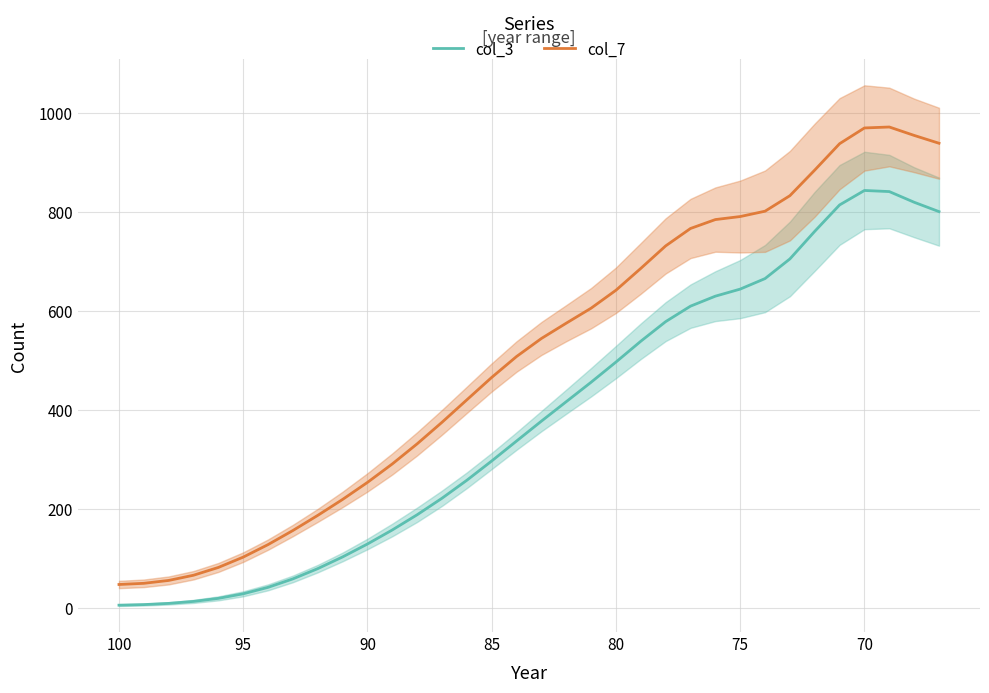

True or false: col_3 has a value of 17.2 at 95.

False